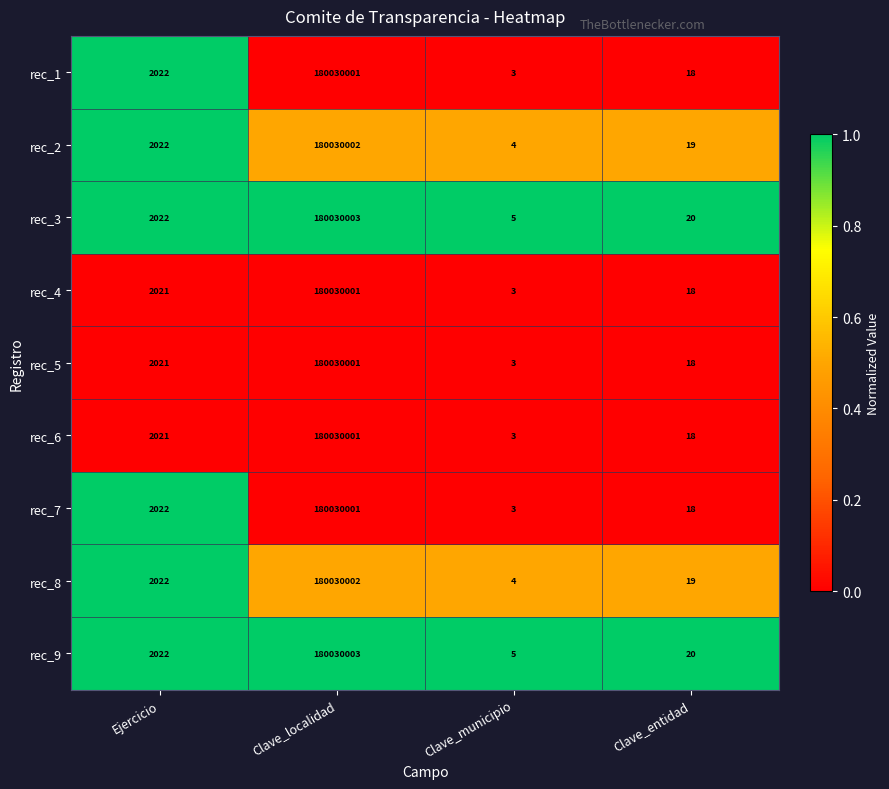

What is the total value across all series at Clave_entidad?

168